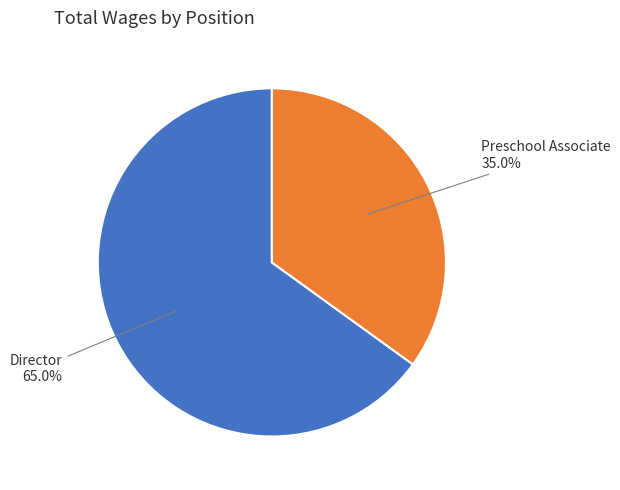

Is there any slice that represents more than half of the pie?

Yes